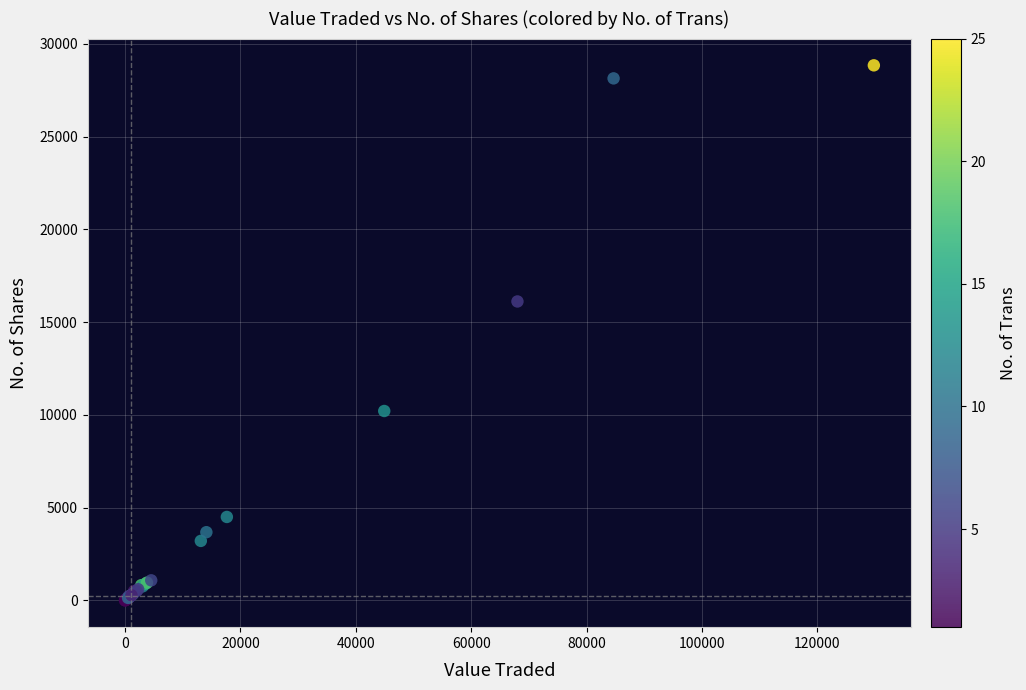

What Y value in the scatter plot is closest to 14419?

16112